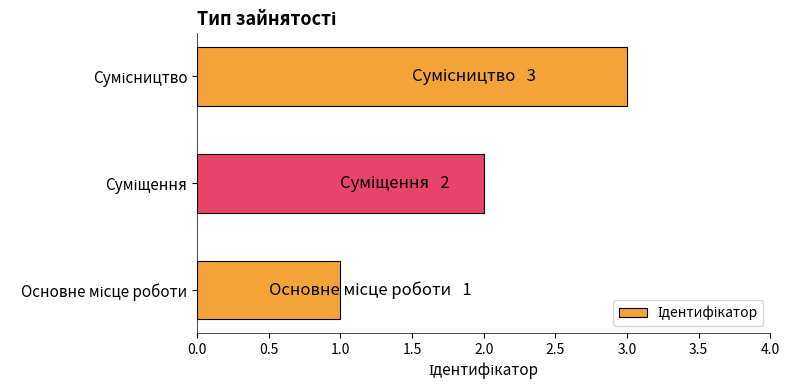

What is the greatest value displayed?

3